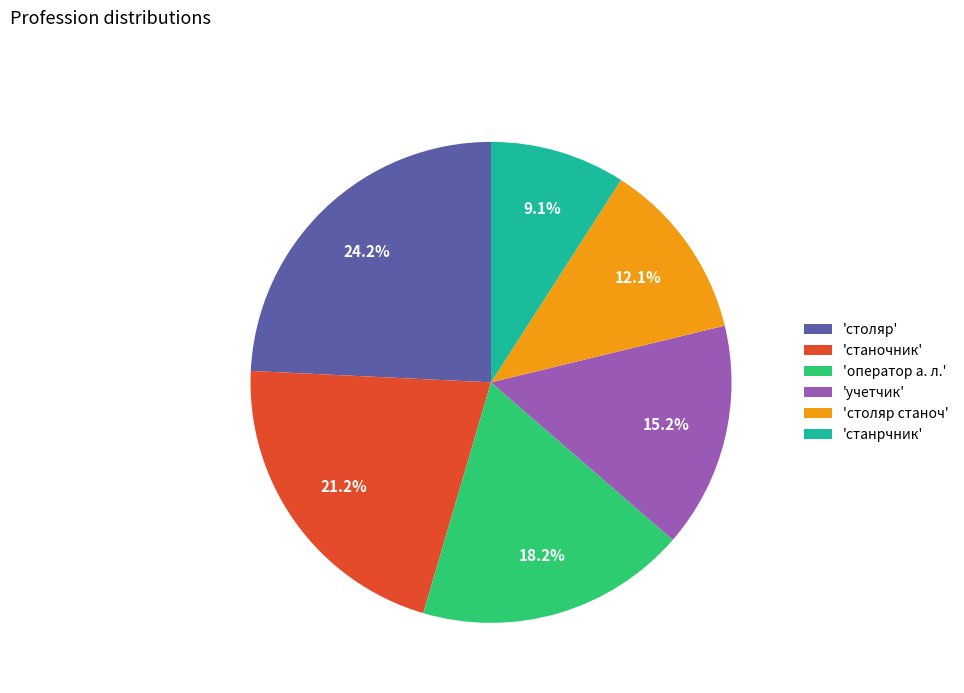

Rank the categories by value from lowest to highest.

'станрчник', 'столяр станоч', 'учетчик', 'оператор а. л.', 'станочник', 'столяр'